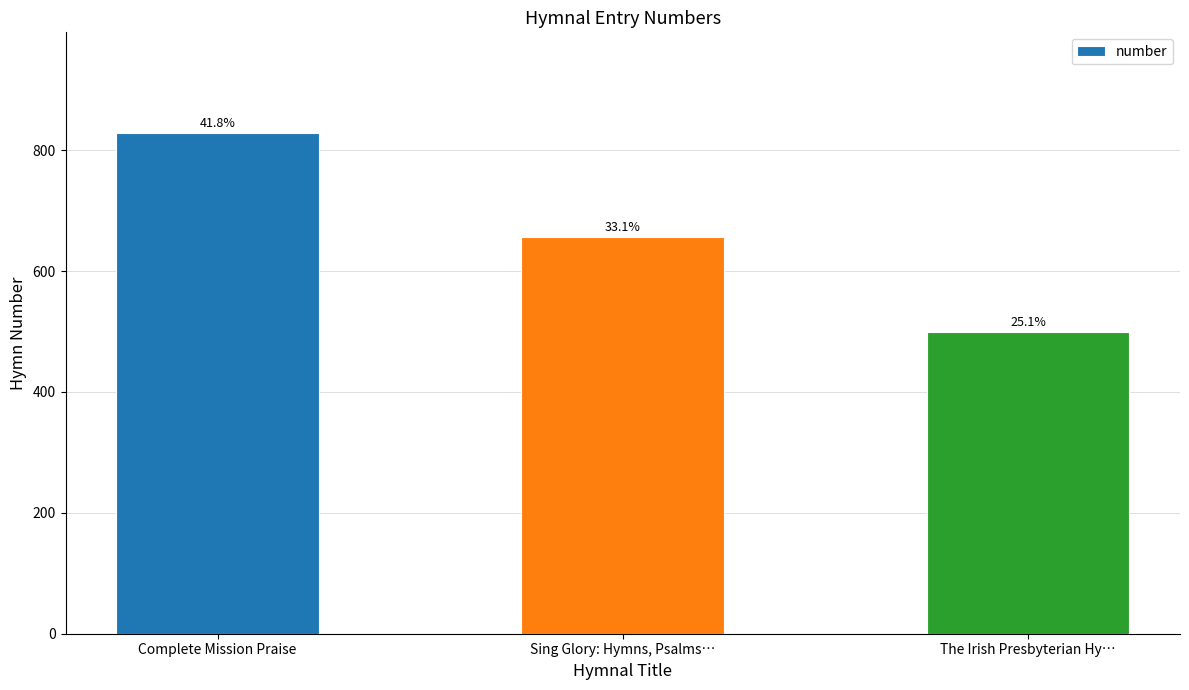

Is it true that the value at The Irish Presbyterian Hy… is 856?

False